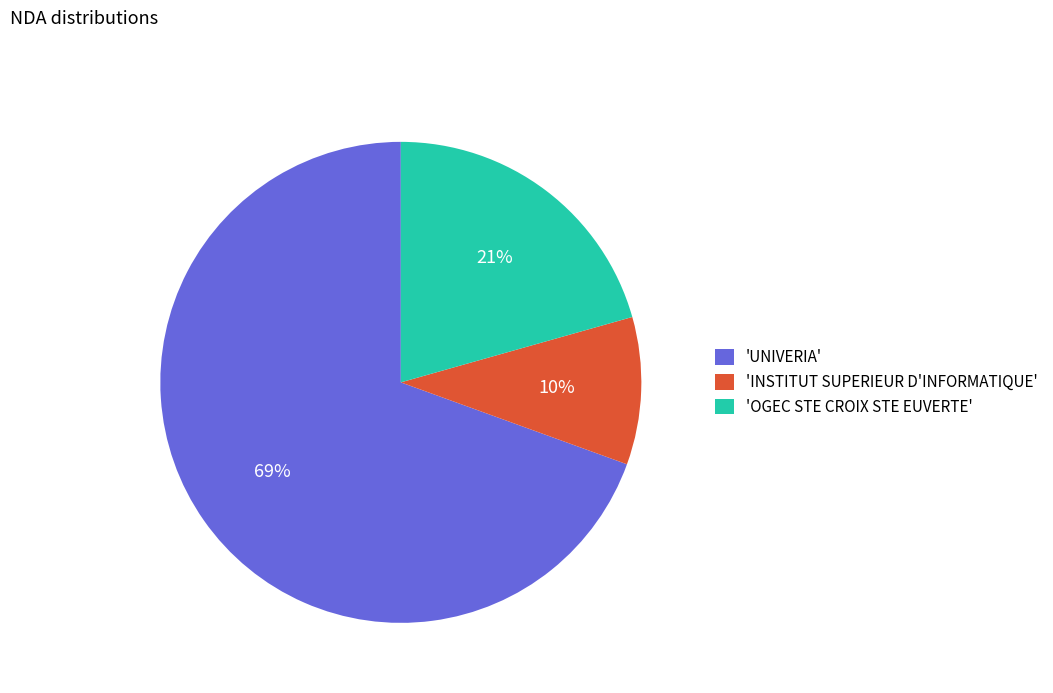

How many slices are in this pie chart?

3